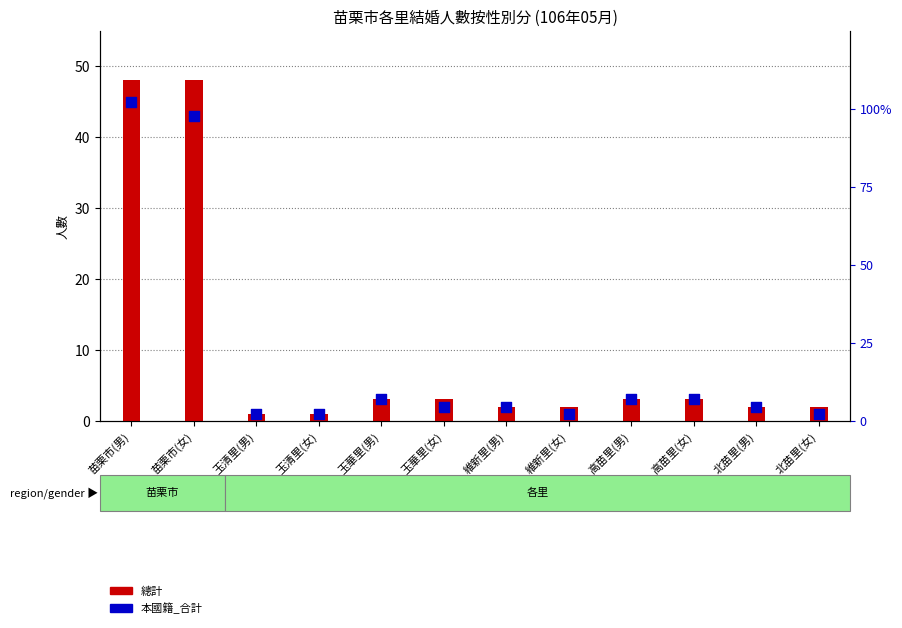

Which series contains the highest Y value?

總計